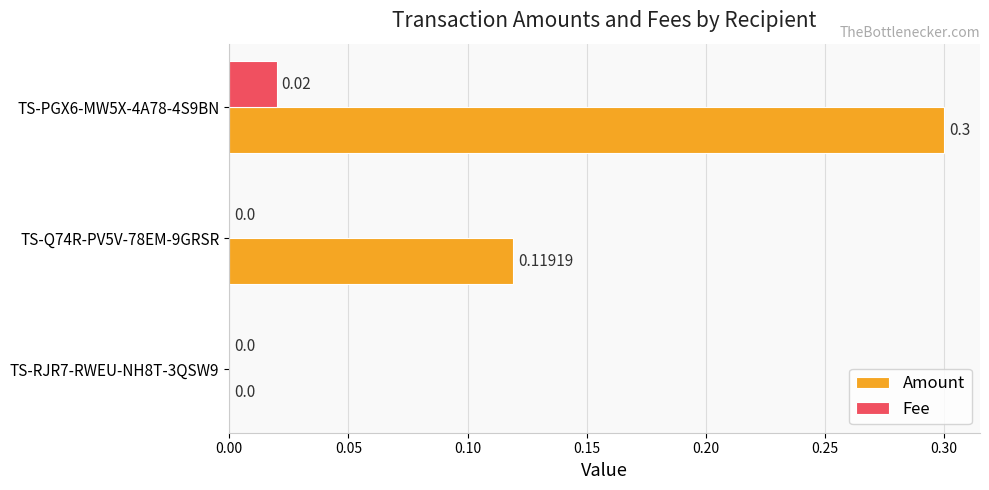

Which series changed the most between TS-RJR7-RWEU-NH8T-3QSW9 and TS-Q74R-PV5V-78EM-9GRSR?

Amount